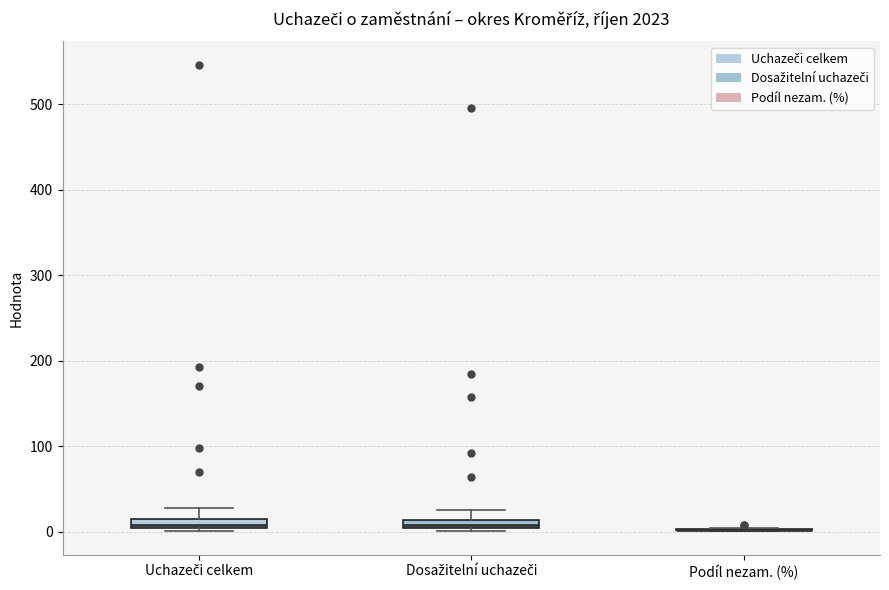

Where does the upper whisker of the box for Uchazeči celkem end on the y-axis? The values are not printed on the chart, so give them approximately, as read against the axis.

30